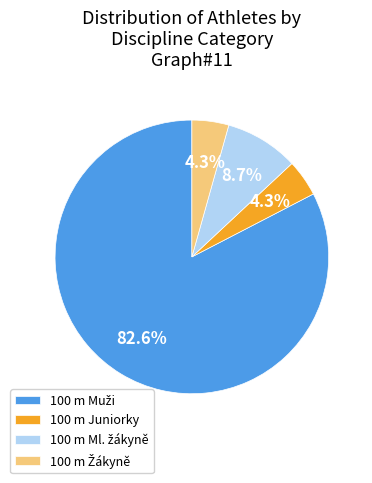

Is there a majority slice in this chart?

Yes